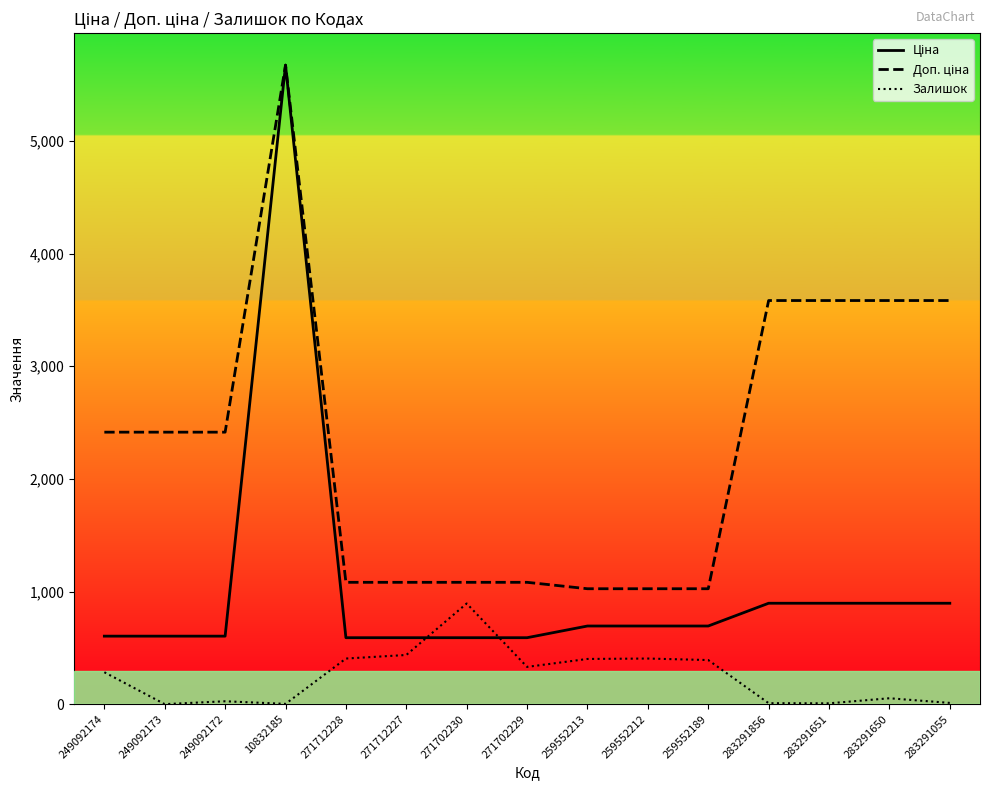

What is the spread (max minus min) of values at 271702230?

491.7